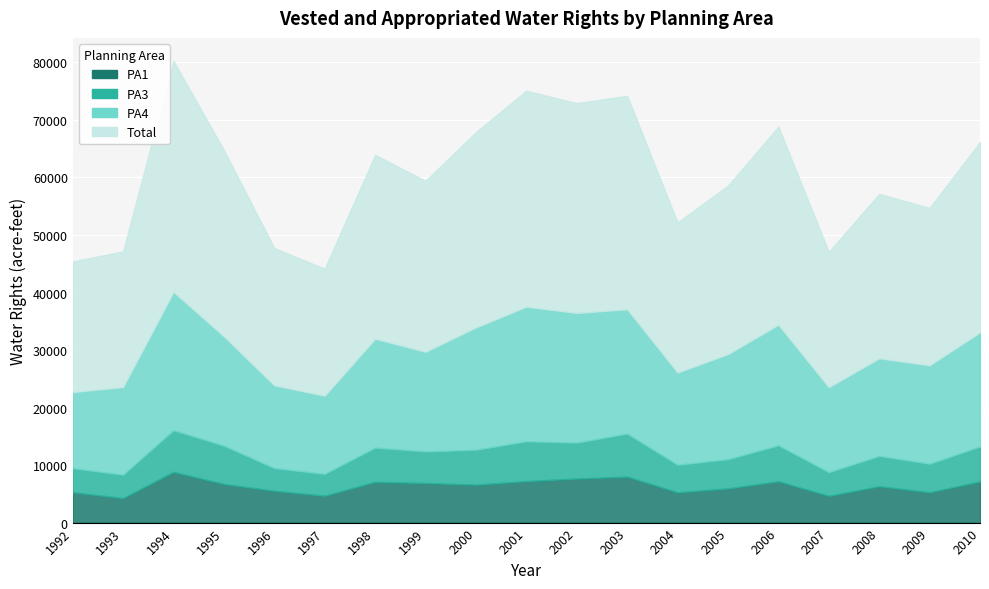

Between 1994 and 2000, which is larger?

1994